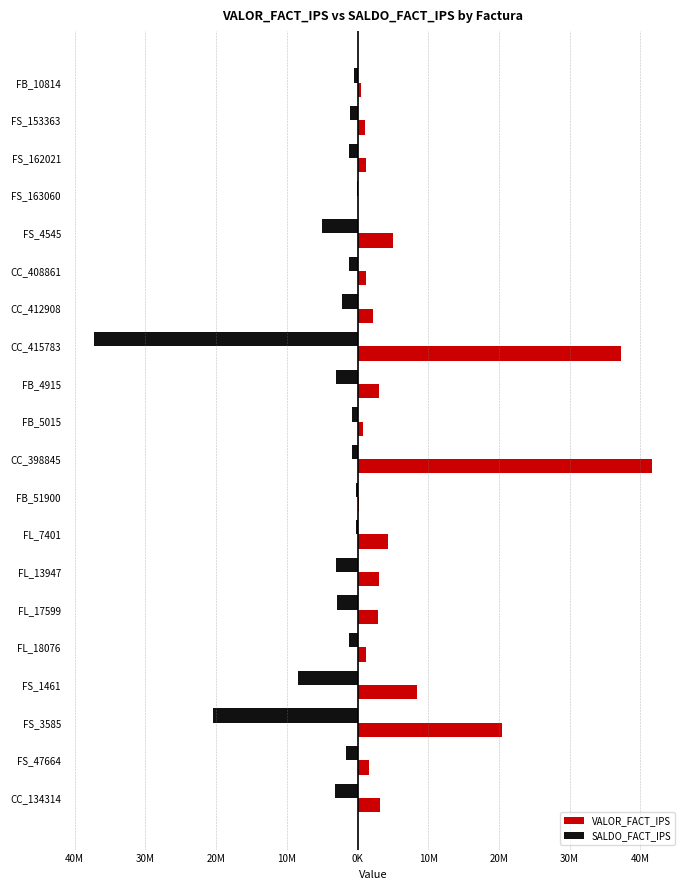

What are all the series names shown in the legend?

VALOR_FACT_IPS, SALDO_FACT_IPS